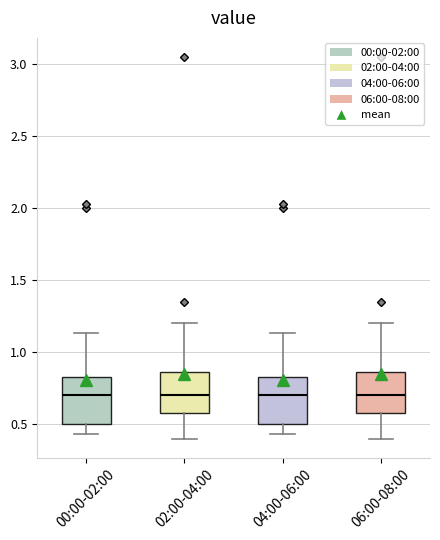

Where is the lower edge of the box for 00:00-02:00 on the y-axis? The values are not printed on the chart, so give them approximately, as read against the axis.

0.50